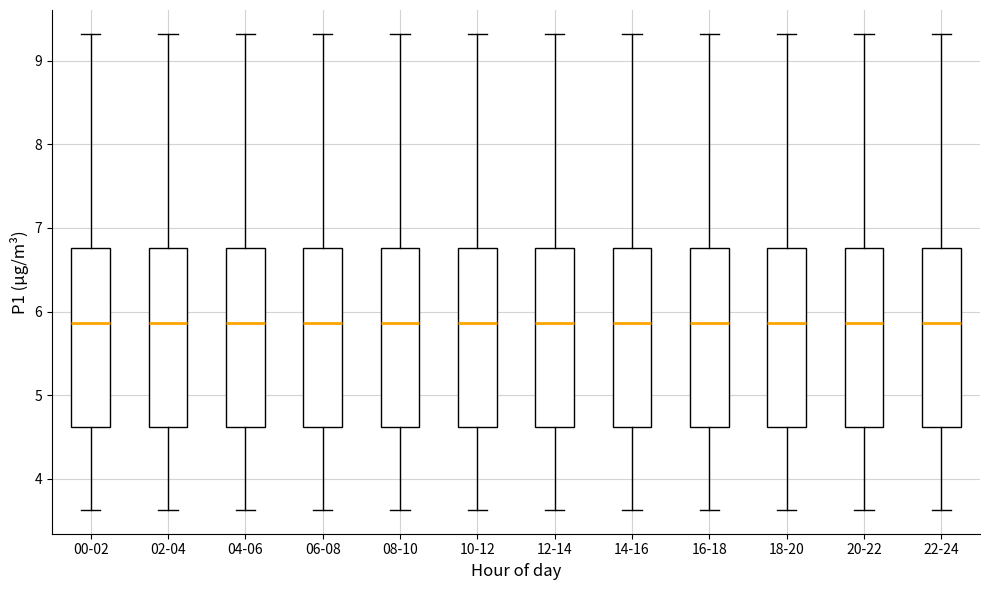

Where is the upper edge of the box for 20-22 on the y-axis? The values are not printed on the chart, so give them approximately, as read against the axis.

6.8